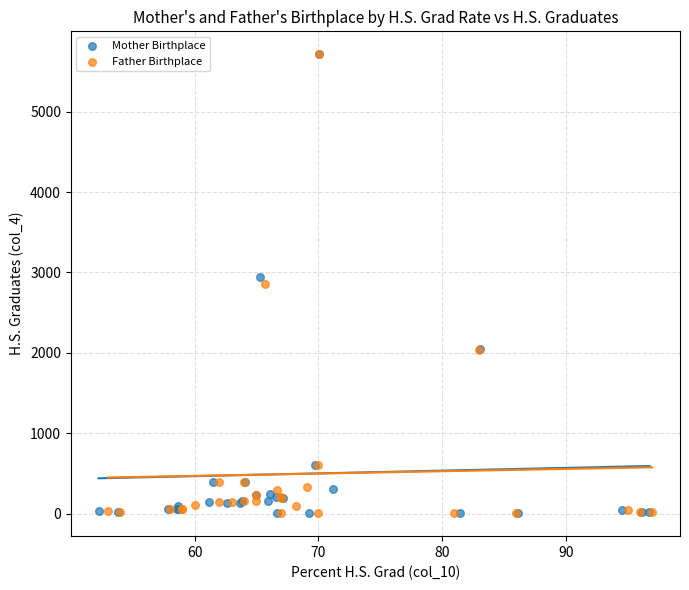

Which series has the largest Y range (max minus min)?

Mother Birthplace